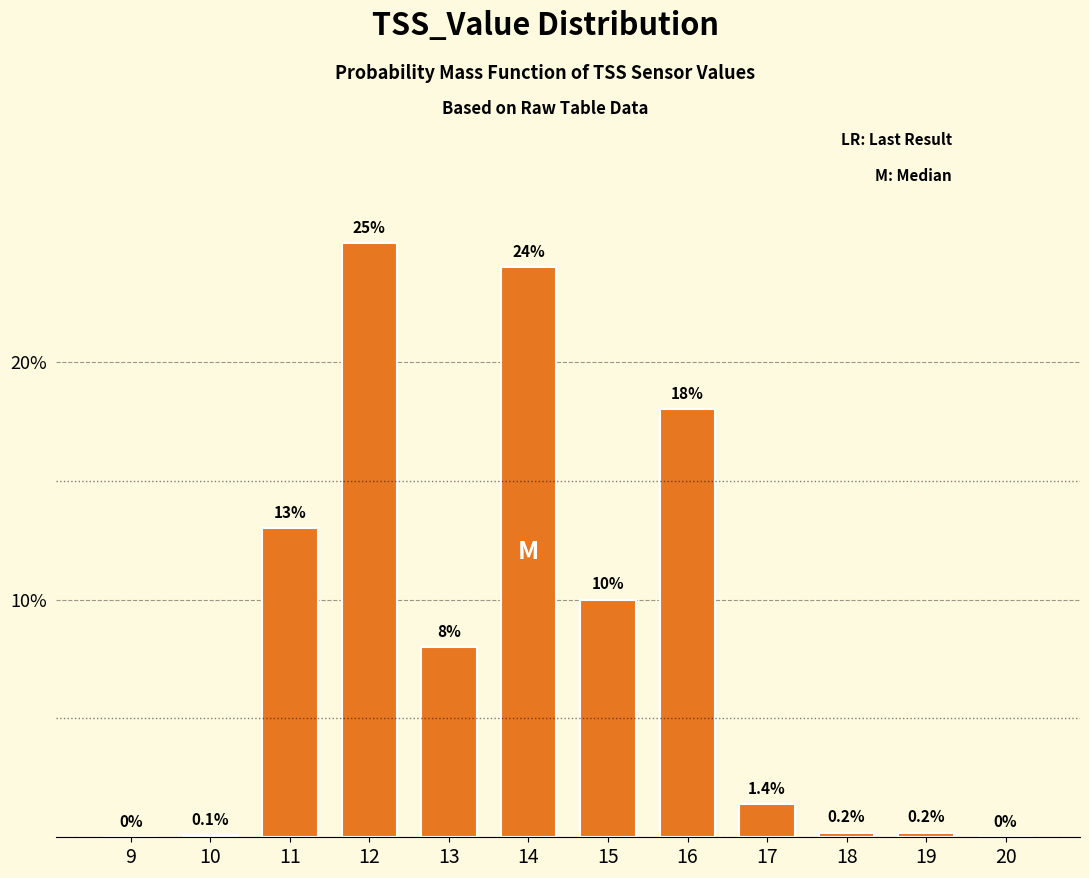

Reading left to right, extract all data points from this chart.

9=0.0	10=0.1	11=13.0	12=25.0	13=8.0	14=24.0	15=10.0	16=18.0	17=1.4	18=0.2	19=0.2	20=0.0